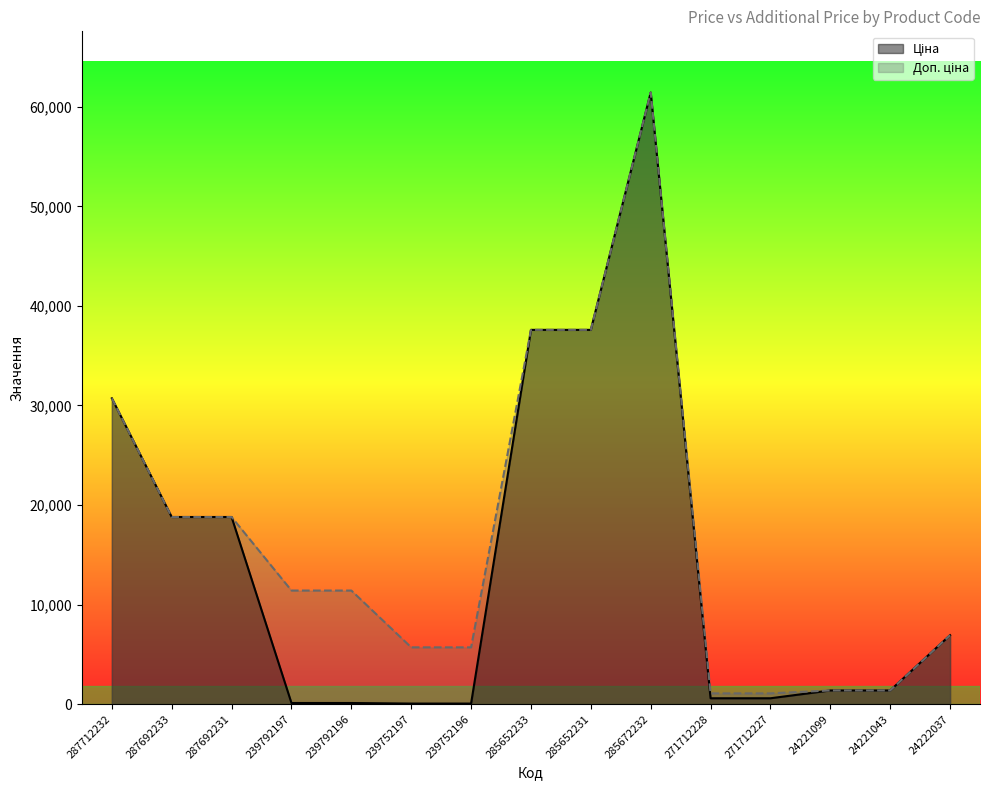

Where does the Доп. ціна series first go above 11410?

287712232